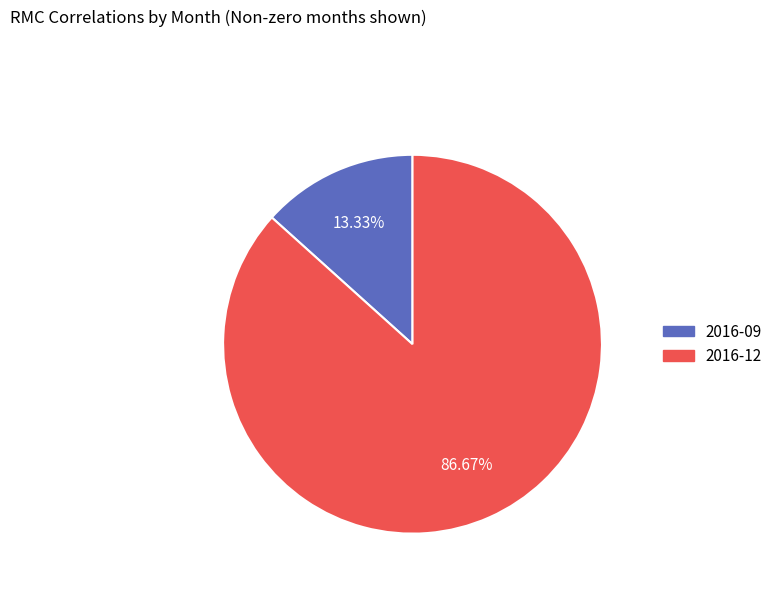

To the nearest percent, what is the combined percentage of 2016-12 and 2016-09?

100%